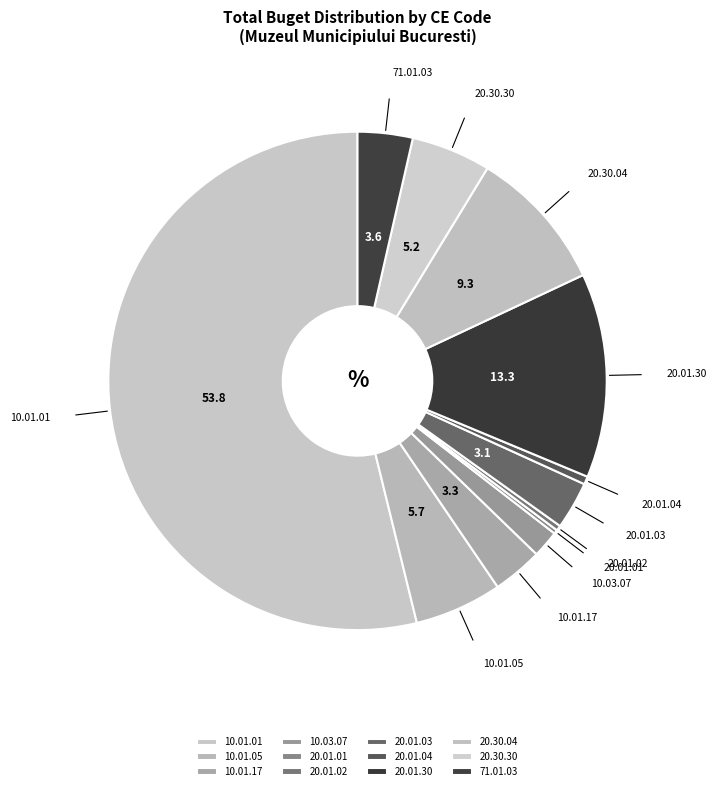

True or false: 20.01.03 accounts for 3% of the total.

True